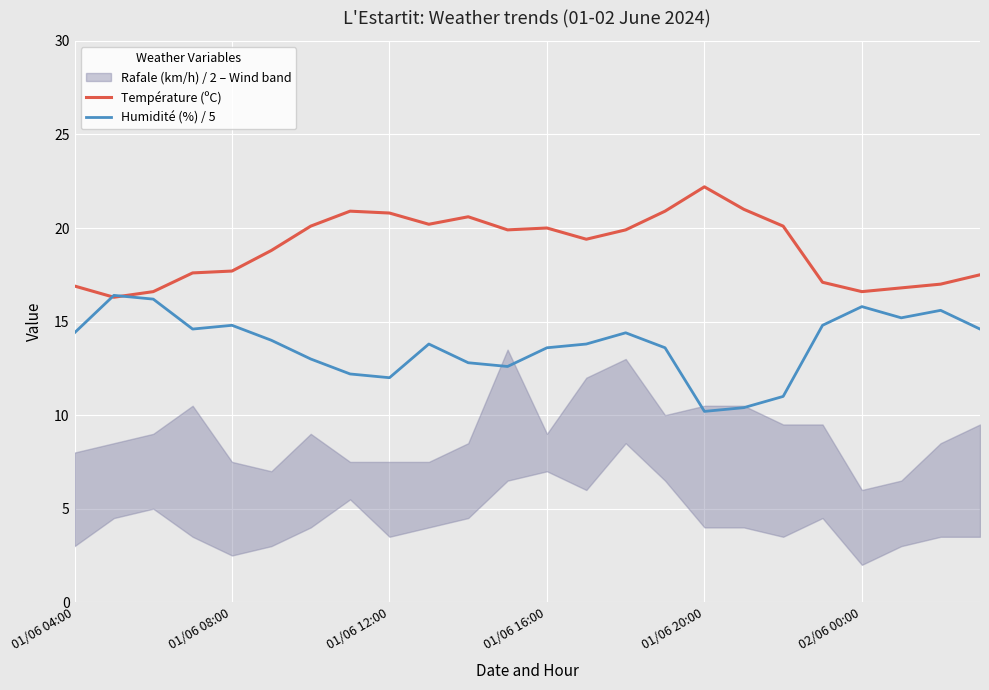

Which series has the largest total across all categories?

Température (ºC)